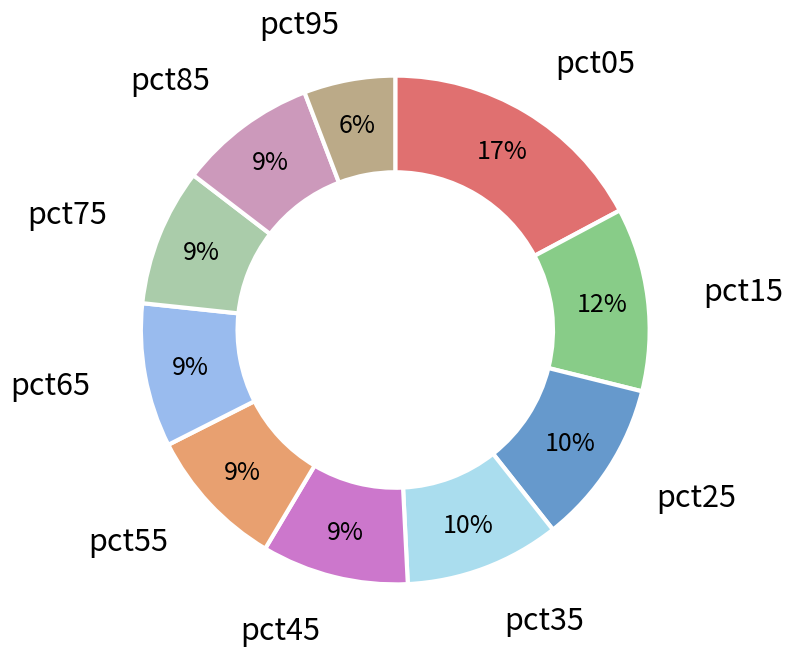

Count the number of slices in the pie.

10